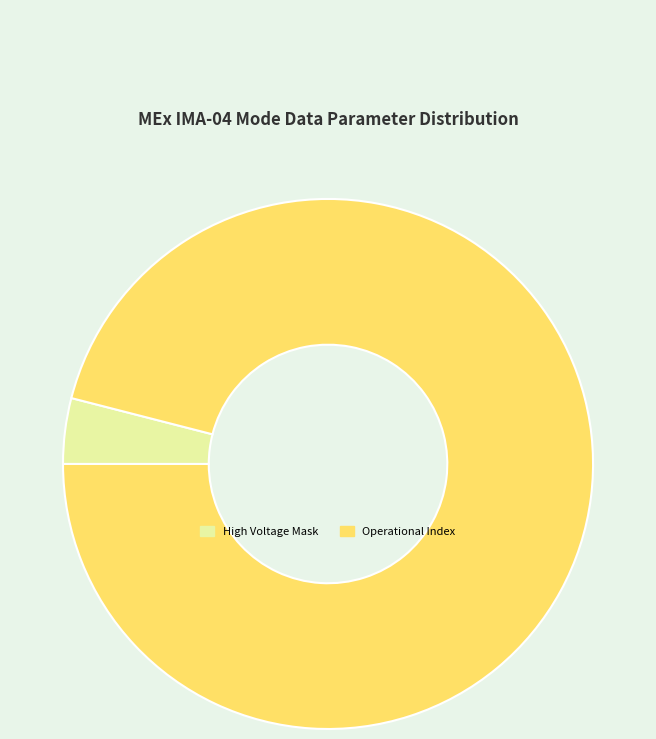

Combined, do Operational Index and High Voltage Mask account for over 50%?

Yes